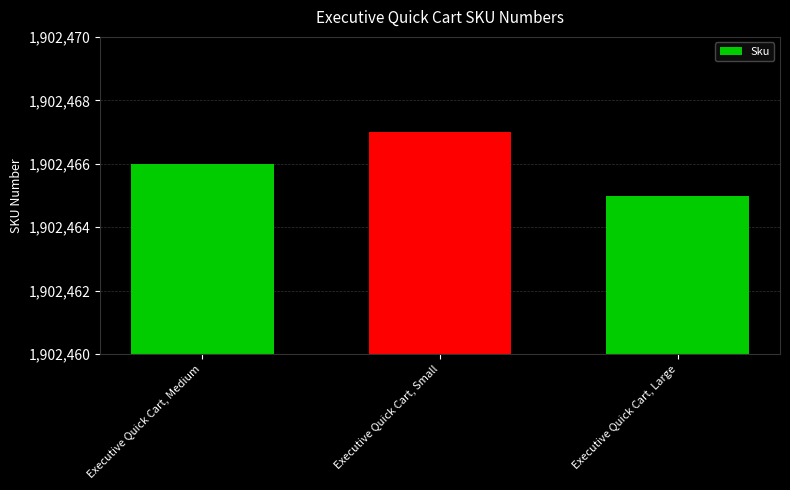

Which category has the lowest value across all series?

Executive Quick Cart, Large